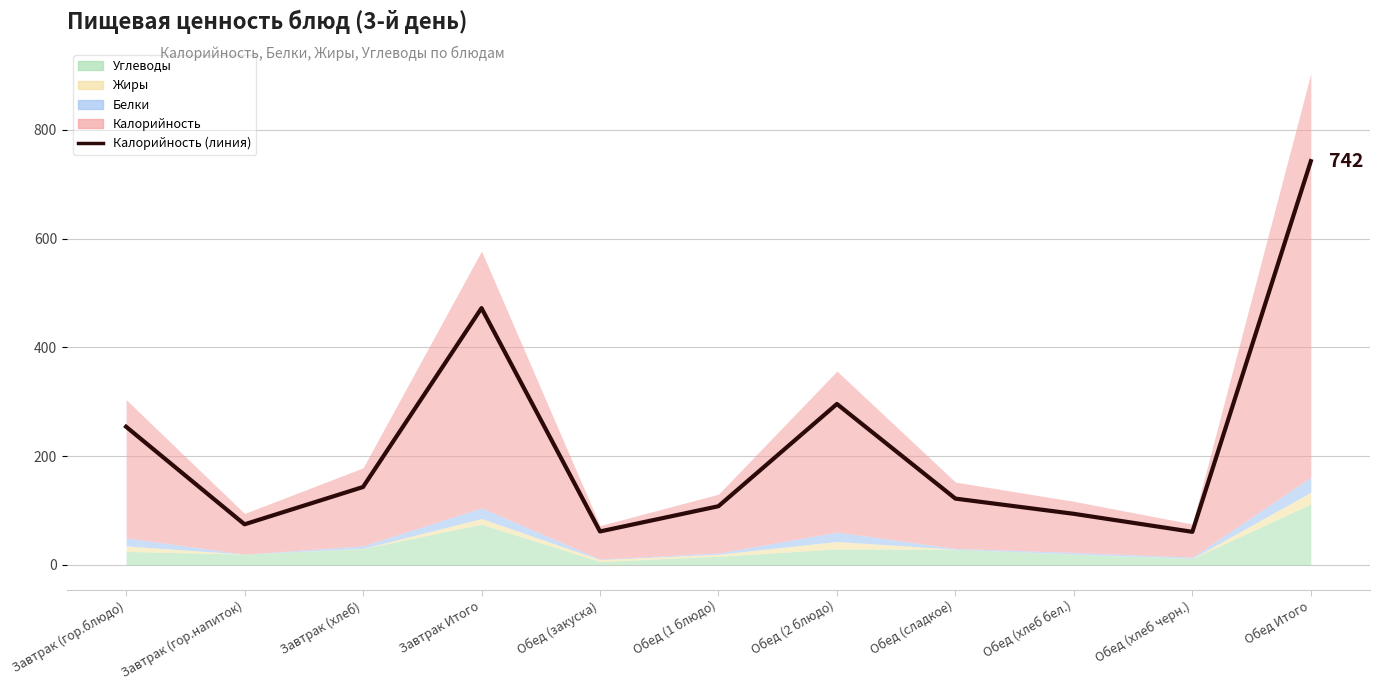

Where is the first local maximum?

Завтрак Итого